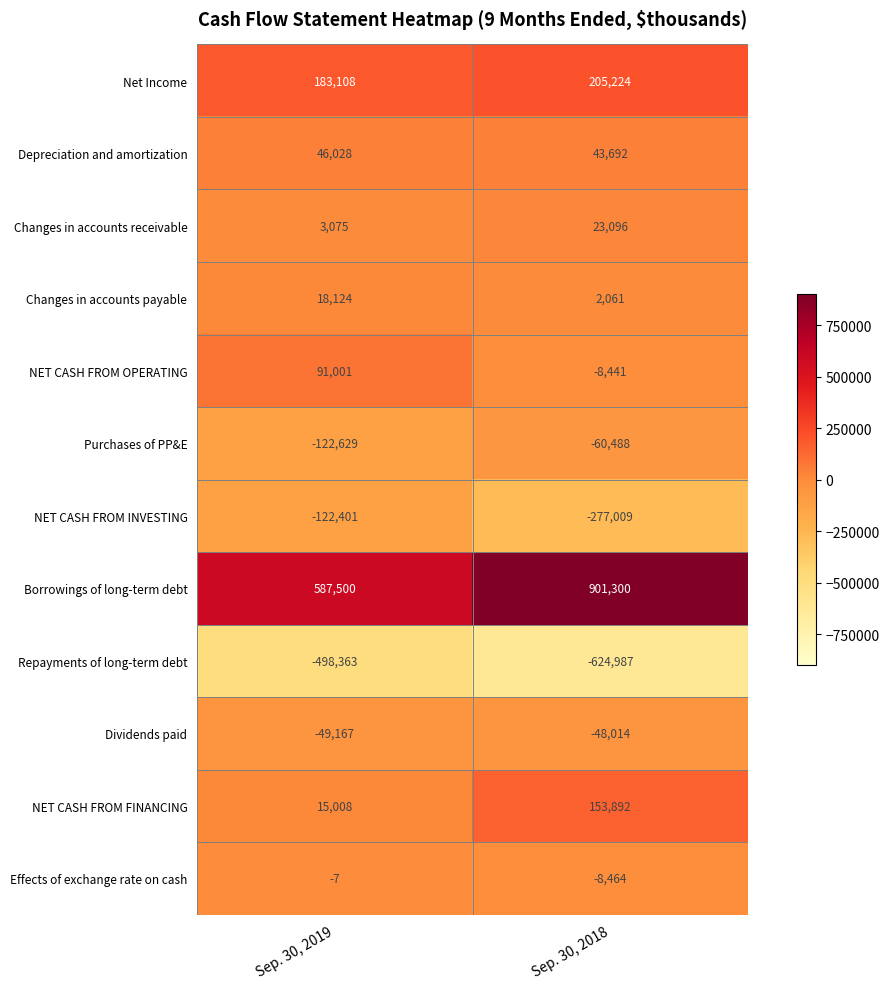

Which label corresponds to the smallest value in the chart?

Sep. 30, 2018